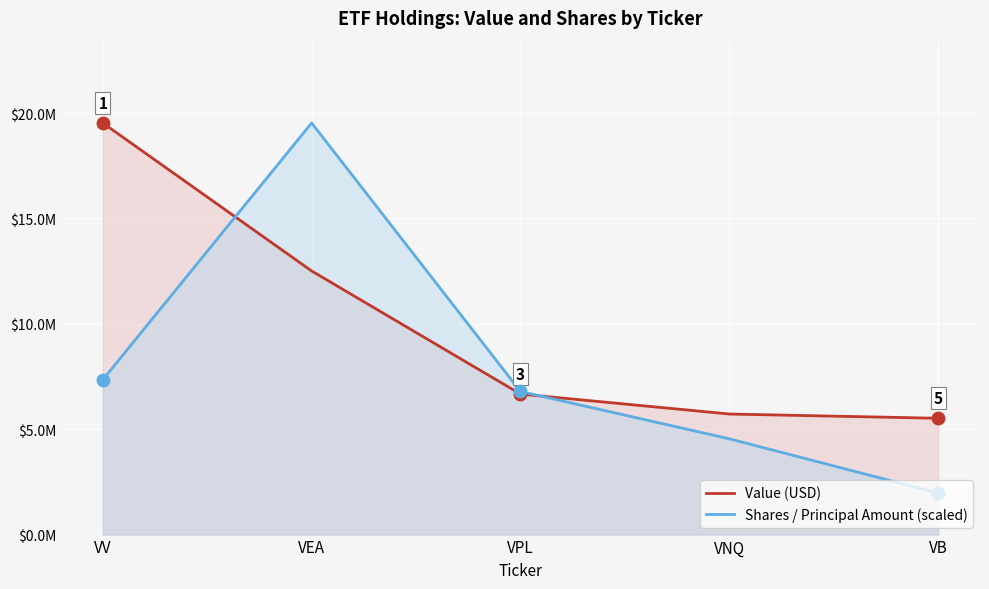

What is the label of the 1st point from the right?

VB